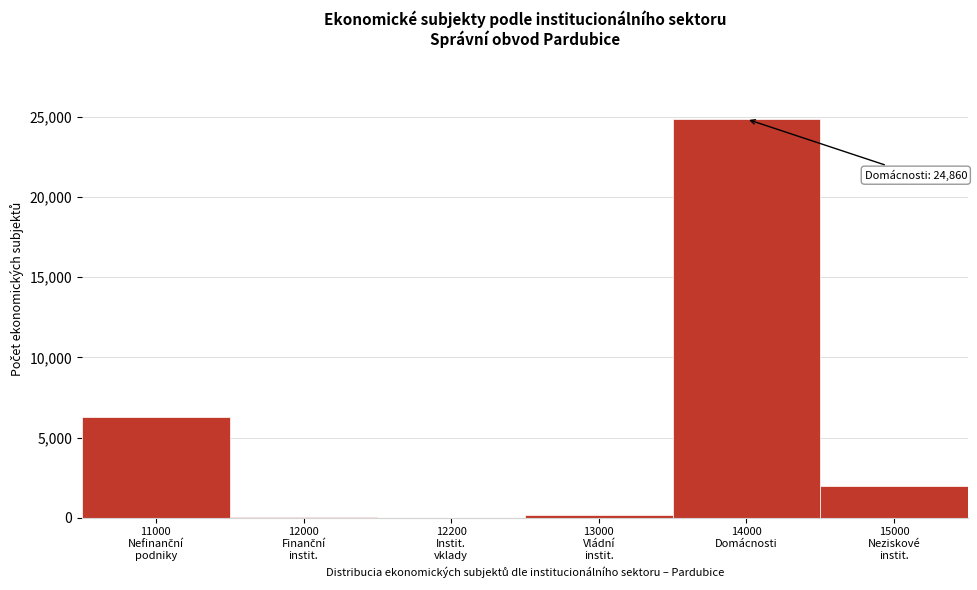

What is the greatest value displayed?

24860